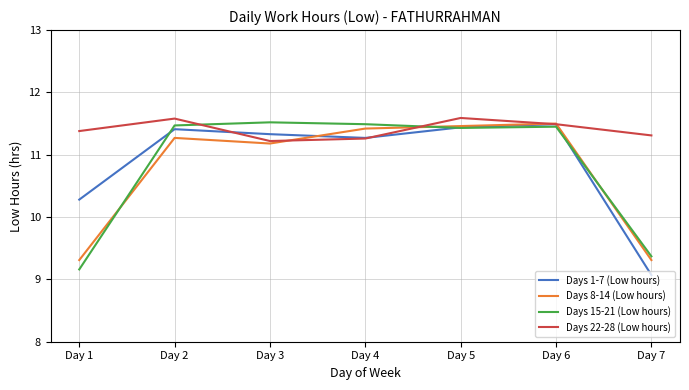

Is it true that Days 15-21 (Low hours) equals 16.7 at Day 7?

False